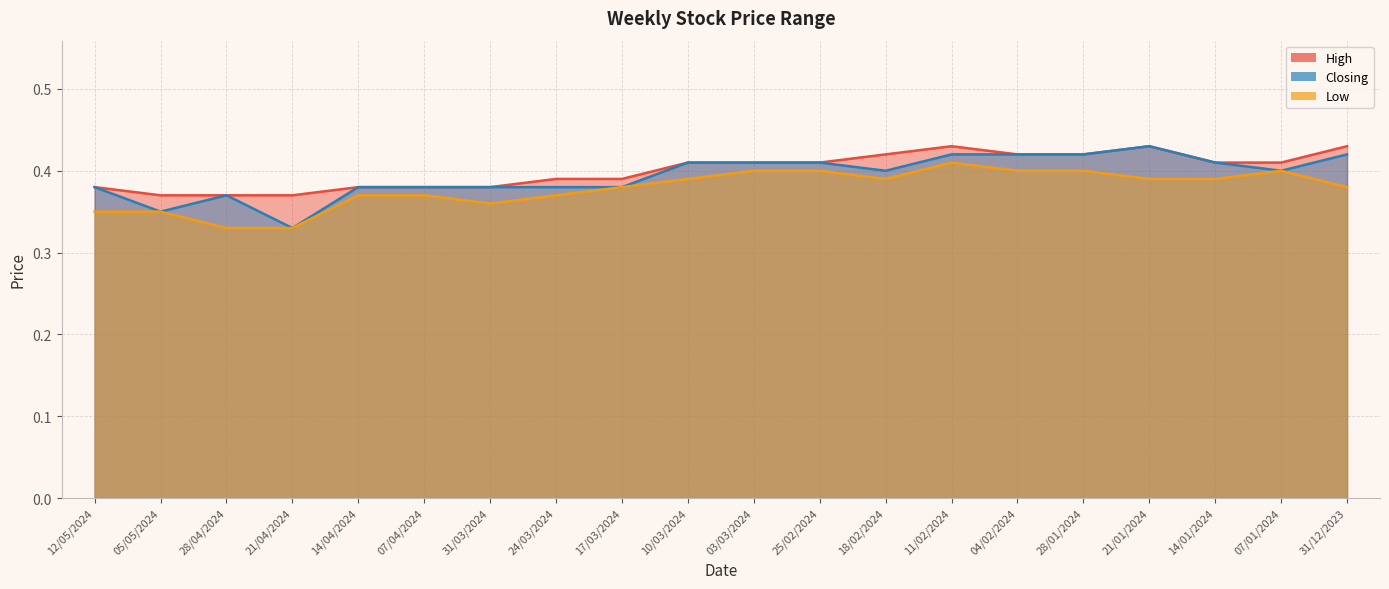

What are all the series names shown in the legend?

High, Closing, Low